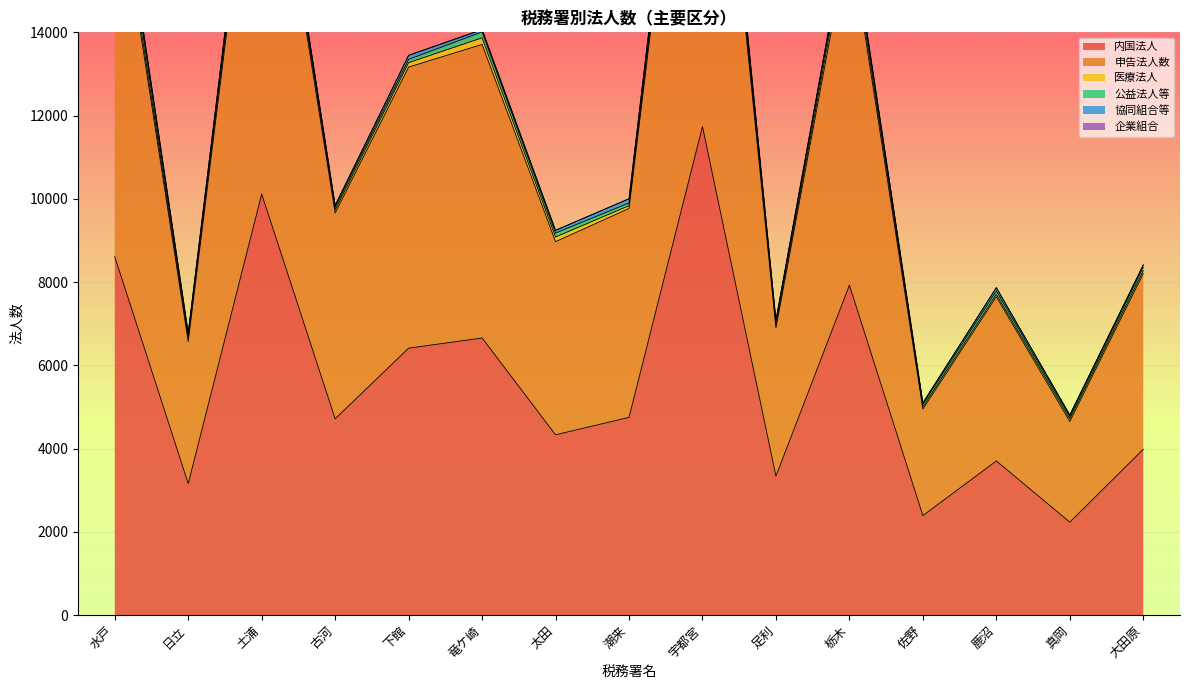

What are all the series names shown in the legend?

内国法人, 申告法人数, 医療法人, 公益法人等, 協同組合等, 企業組合